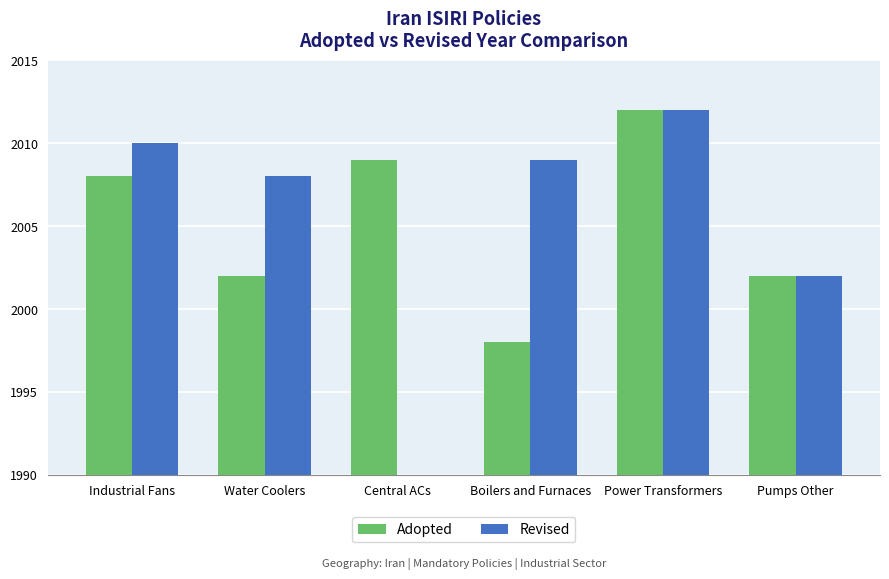

Reading left to right, what are all the values shown in this chart?

Adopted: 2008	2002	2009	1998	2012	2002
Revised: 2010	2008	0	2009	2012	2002